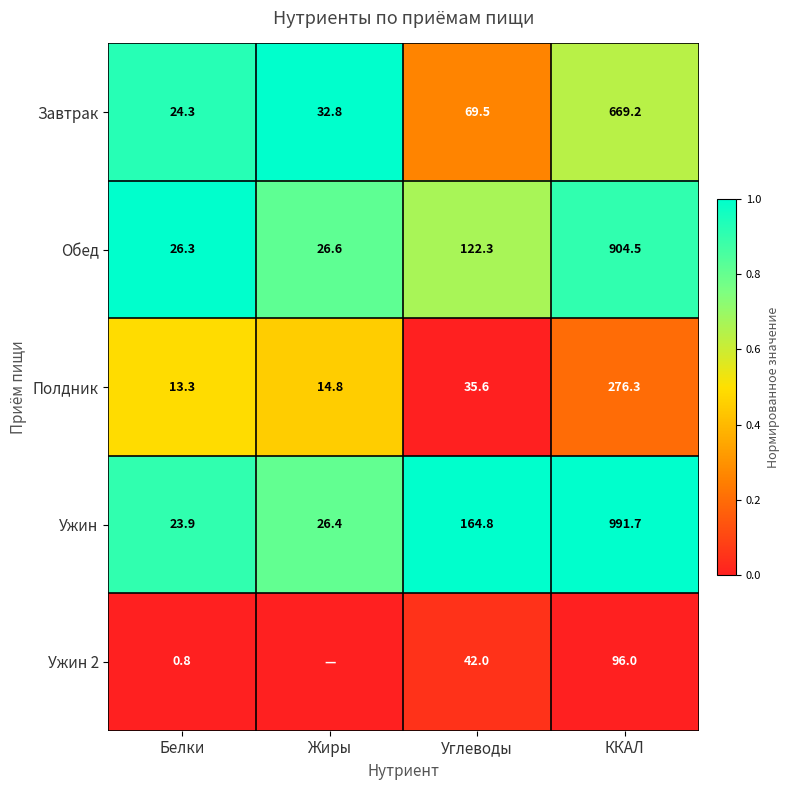

The value of Полдник at Углеводы is 56.4. True or false?

False